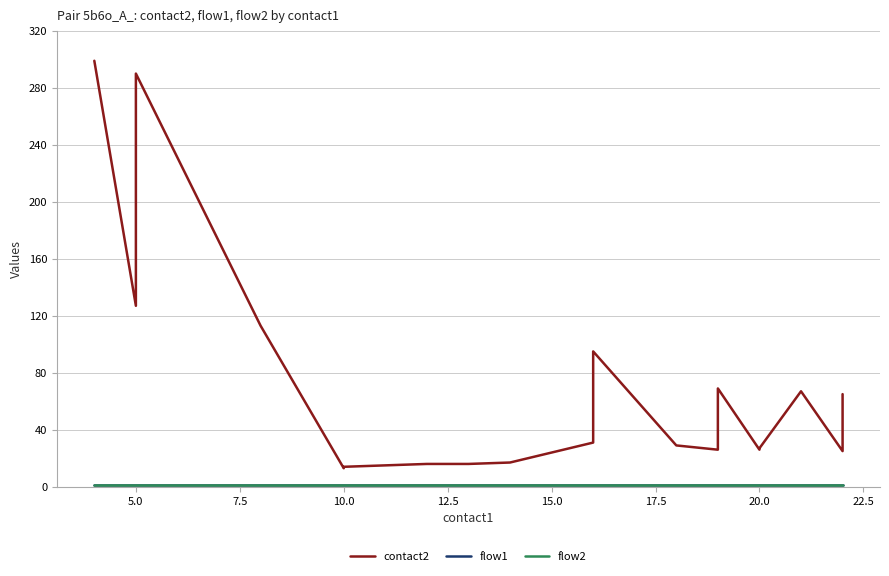

True or false: contact2 and flow1 cross at least once.

False